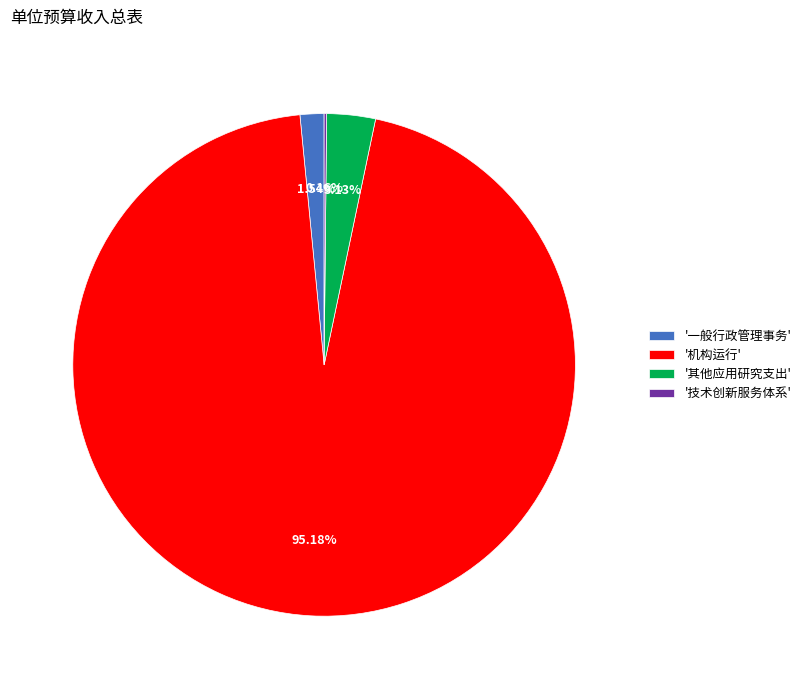

Is there a majority slice in this chart?

Yes